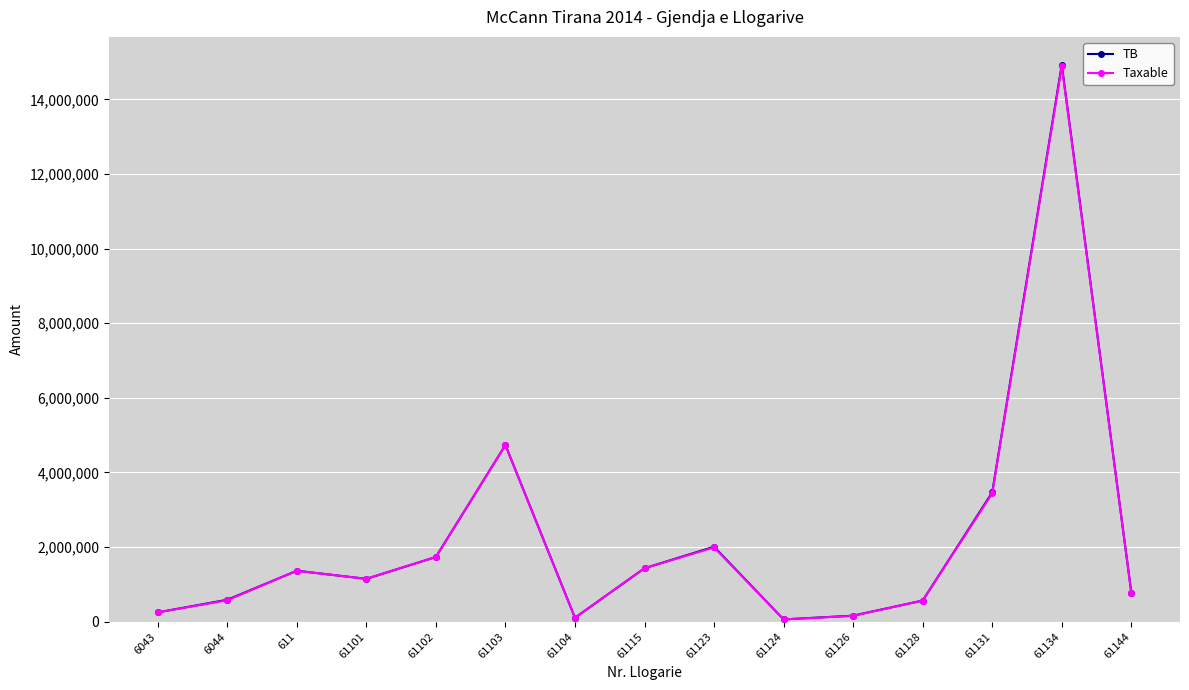

What is the total value across all series at 61144?

1559284.1